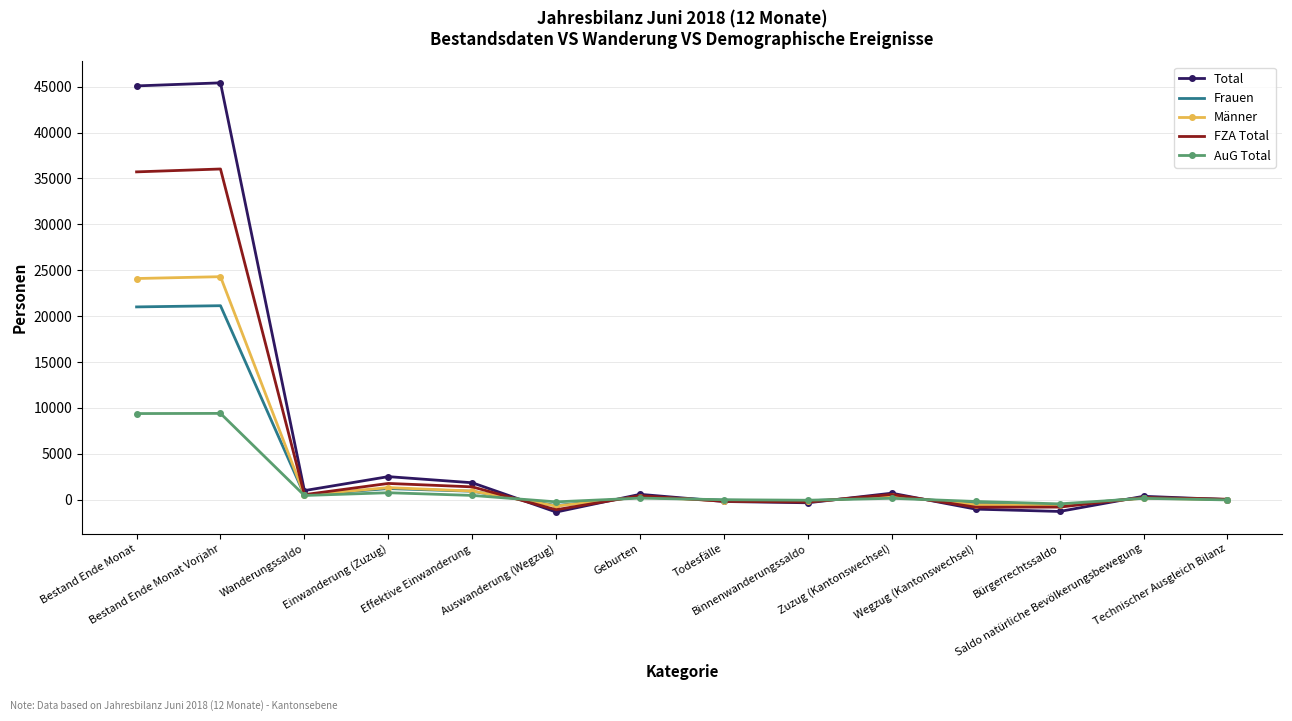

True or false: Frauen and FZA Total intersect in this chart.

True